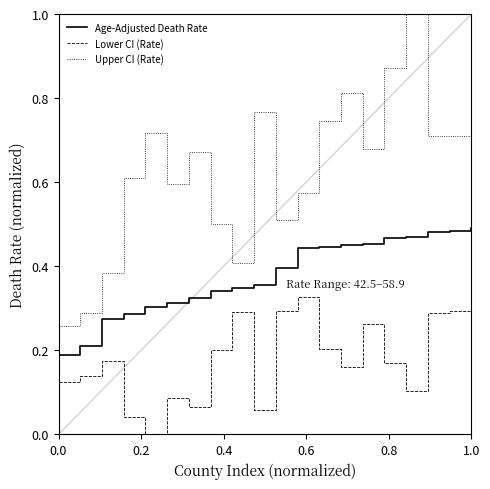

True or false: Age-Adjusted Death Rate and Upper CI (Rate) intersect in this chart.

False